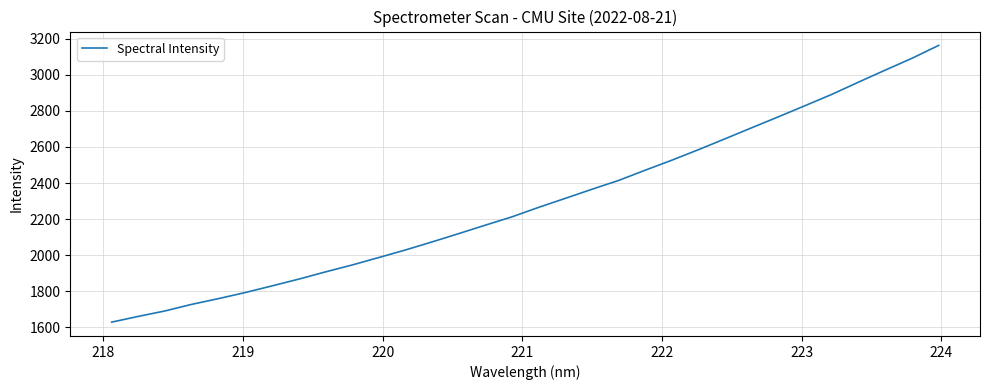

What is the maximum value shown in the chart?

3163.3